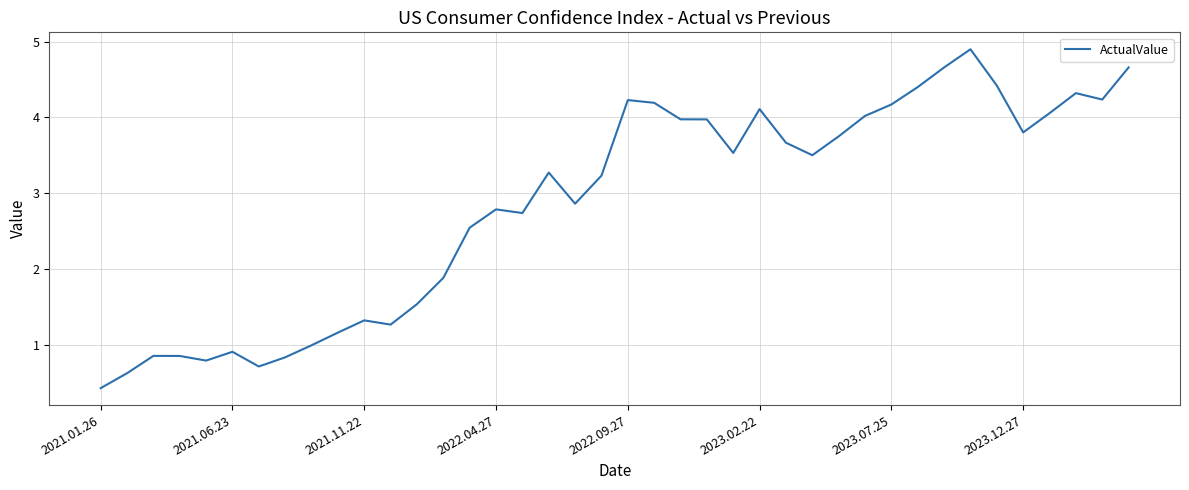

What is the minimum value shown in the chart?

0.4